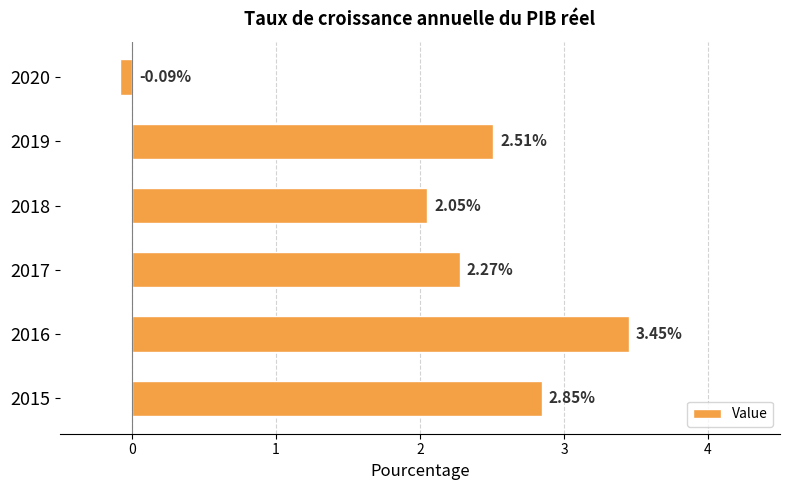

Rank the categories by value from highest to lowest.

2016, 2015, 2019, 2017, 2018, 2020